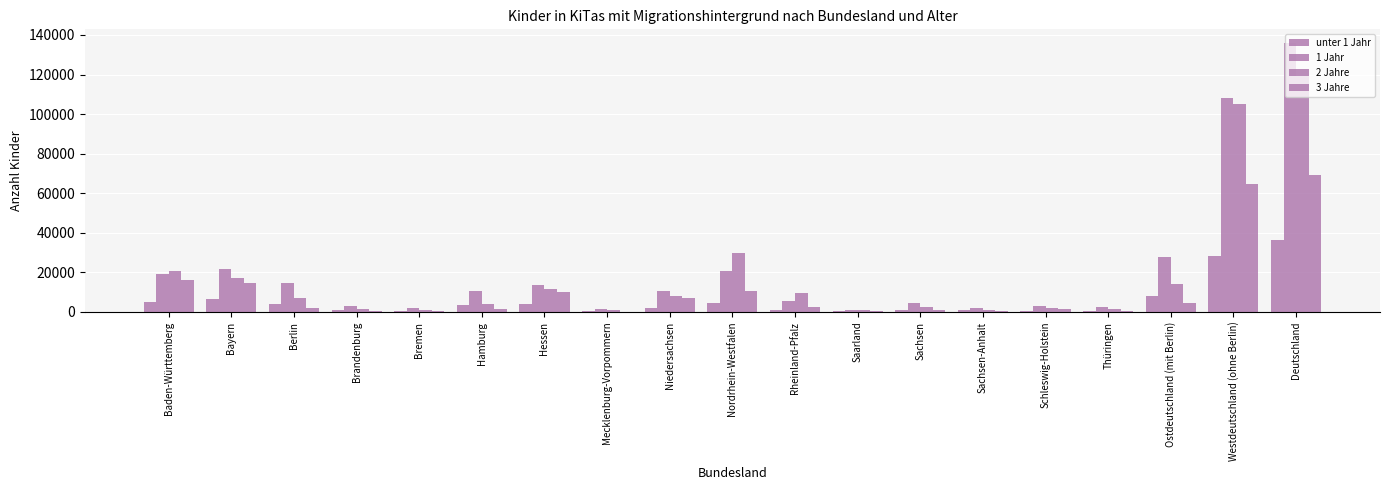

Which series changed the most between Nordrhein-Westfalen and Rheinland-Pfalz?

2 Jahre